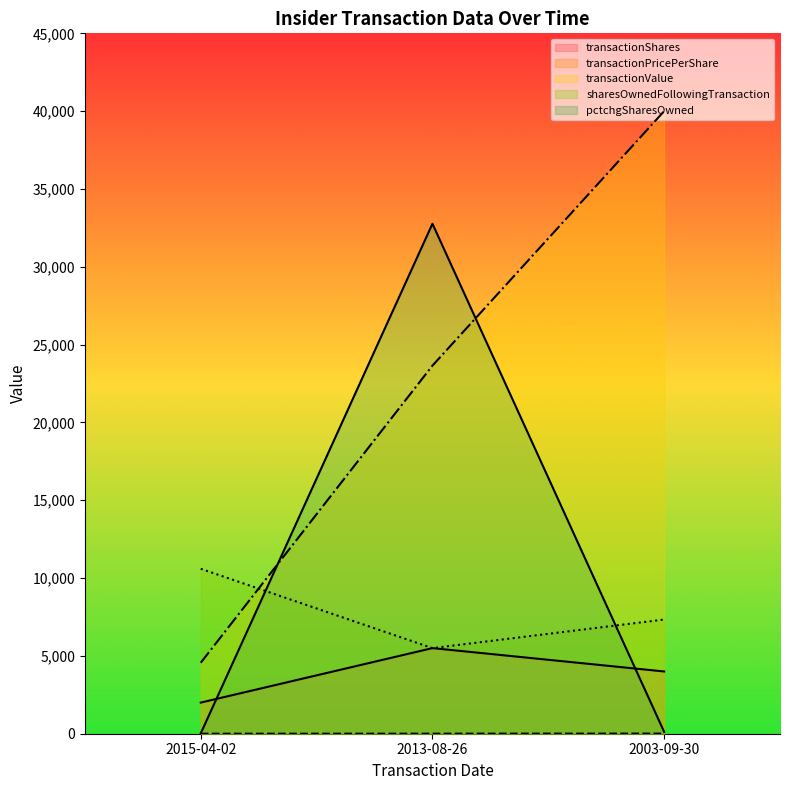

True or false: sharesOwnedFollowingTransaction has a value of 10597.0 at 2015-04-02.

True